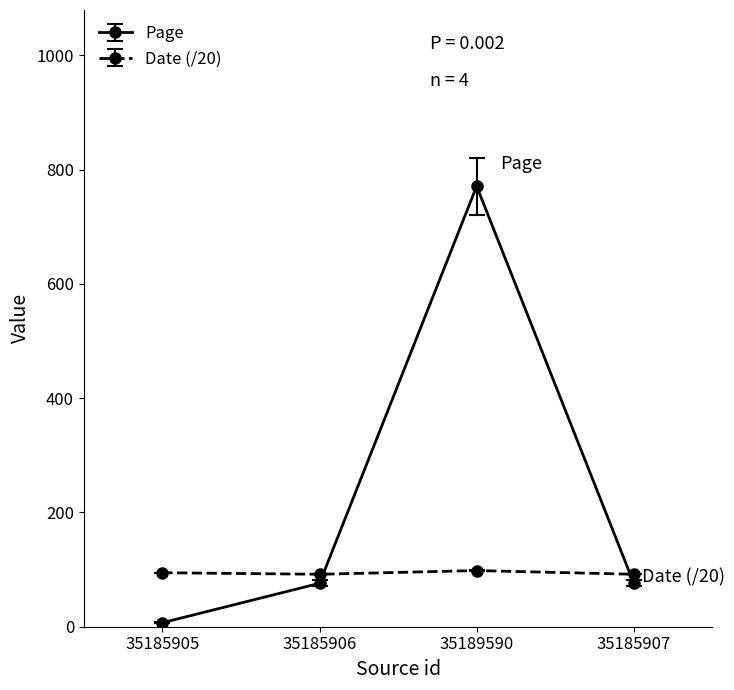

List the series in order of their peak value, lowest first.

Date (/20), Page